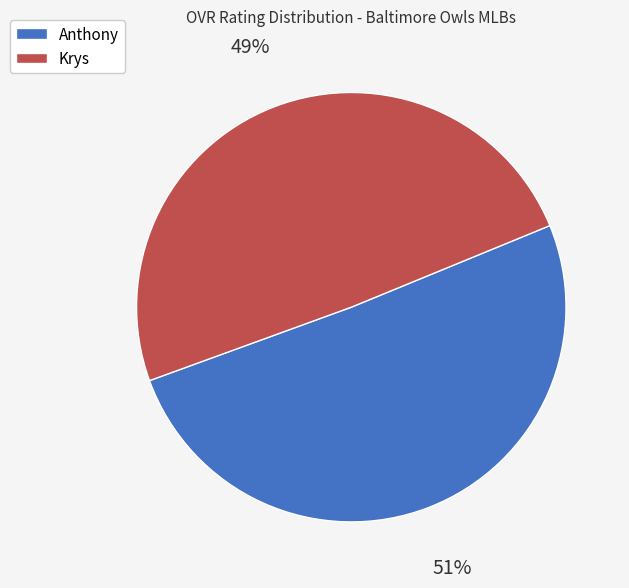

To the nearest percent, what percentage of the pie is Krys?

49%